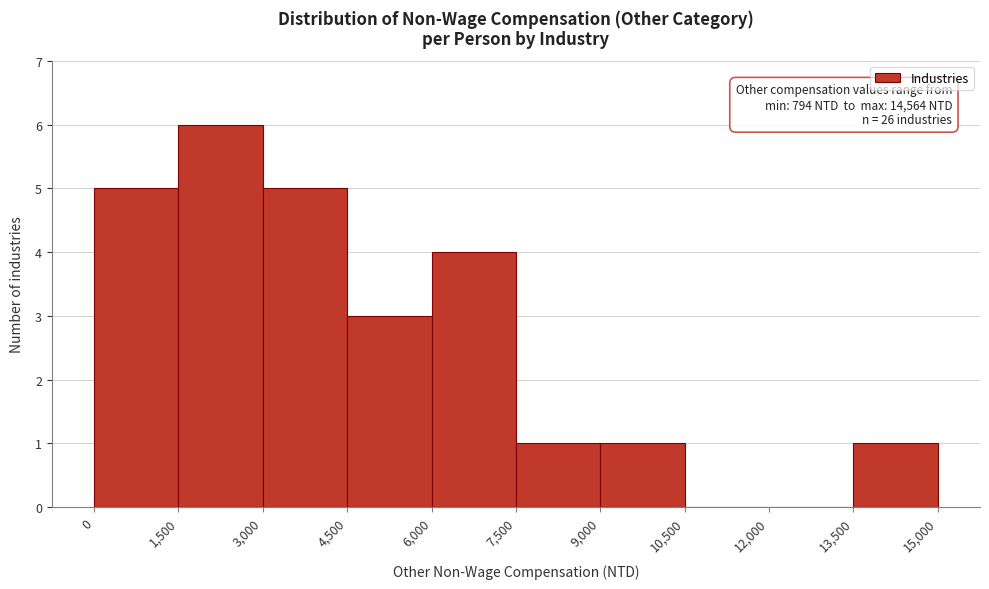

Which range on the x-axis has the tallest bar?

1,500 to 3,000